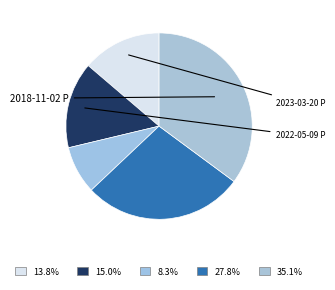

What is the largest slice in the pie chart?

2018-11-02 P